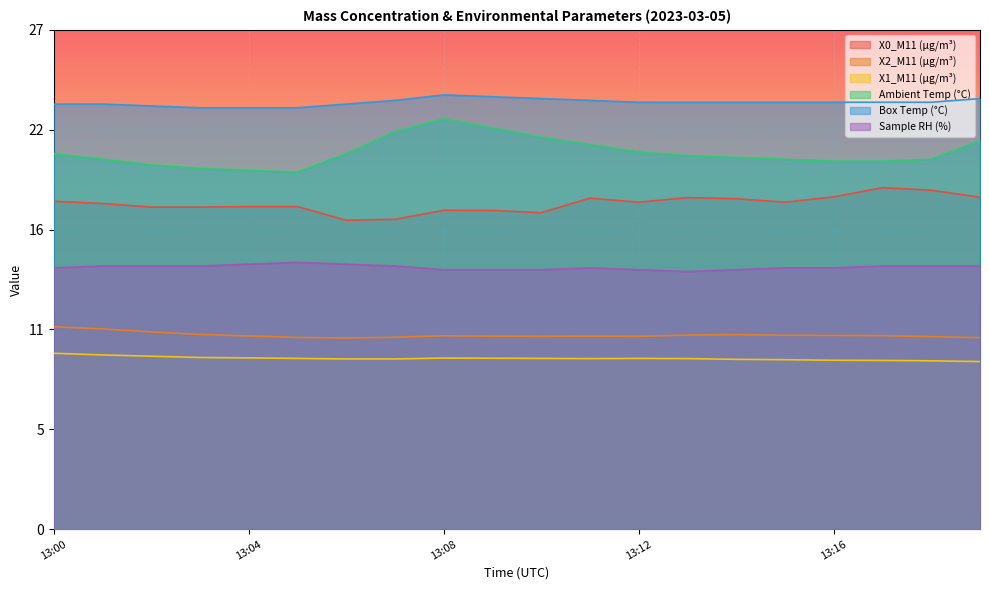

What is the value of the X2_M11 (μg/m³) point at the 9th from the left?

10.5